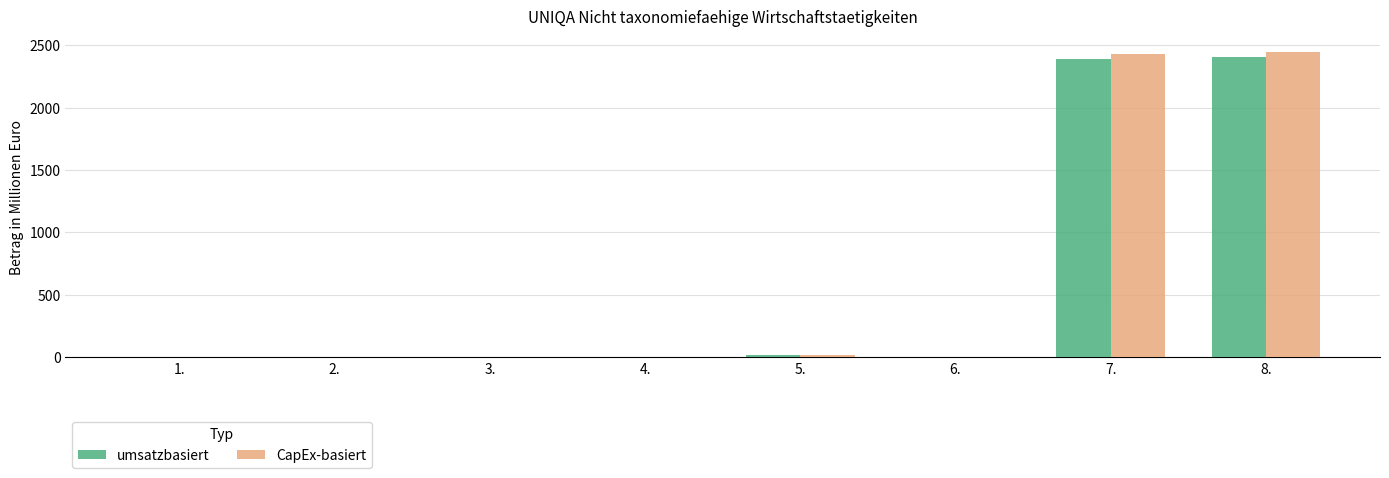

What is the approximate value of umsatzbasiert at 7.?

2385.6